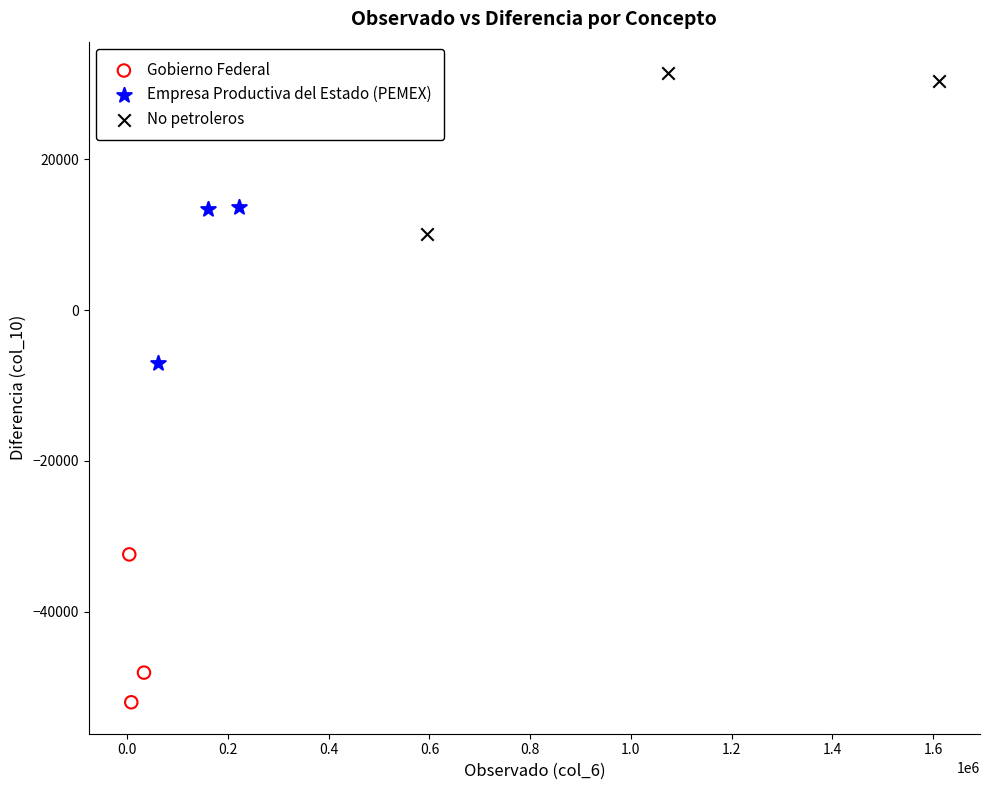

Which series contains the highest Y value?

No petroleros